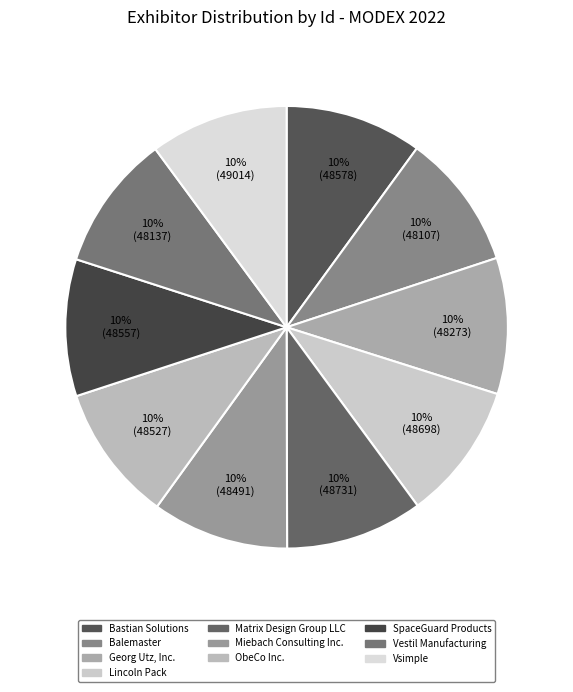

What portion of the pie excludes Bastian Solutions?

90.0%